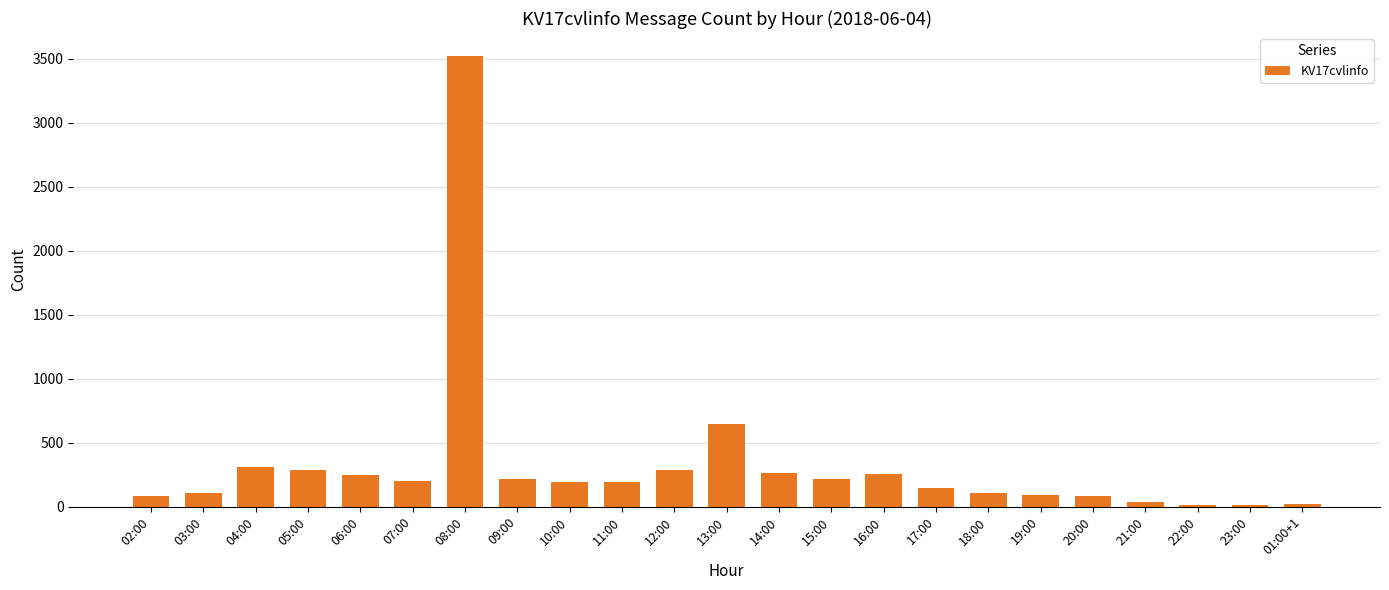

Where does the data first go above 193?

04:00